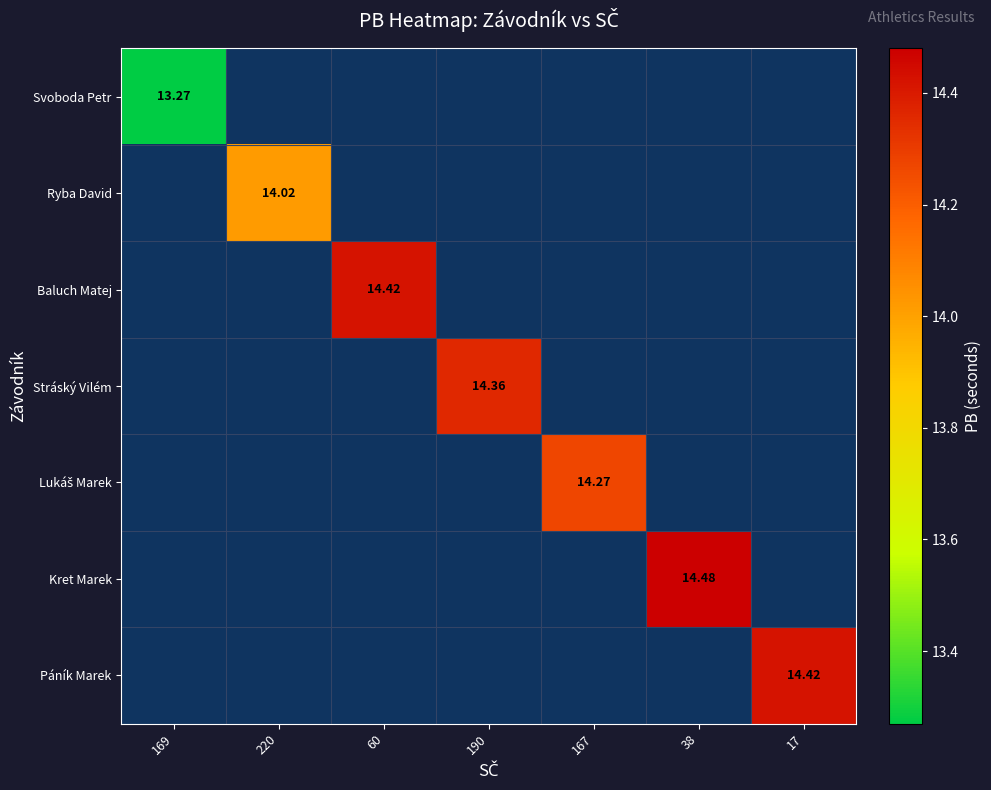

Is the value of Ryba David at 38 greater than the value of Svoboda Petr at 169?

No